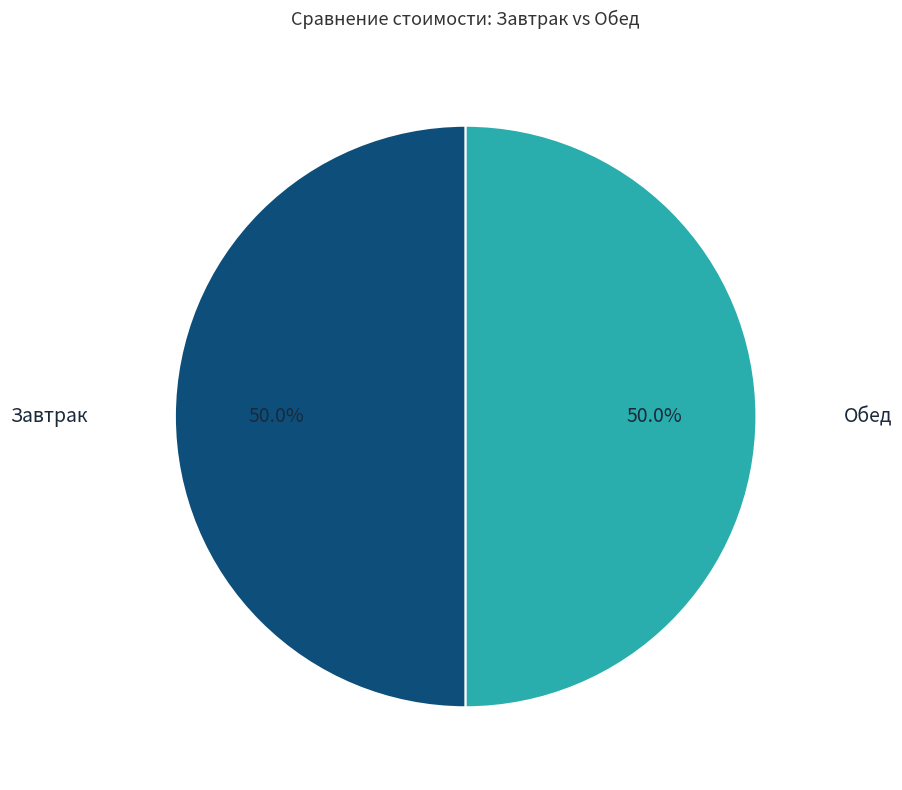

Count the number of slices in the pie.

2